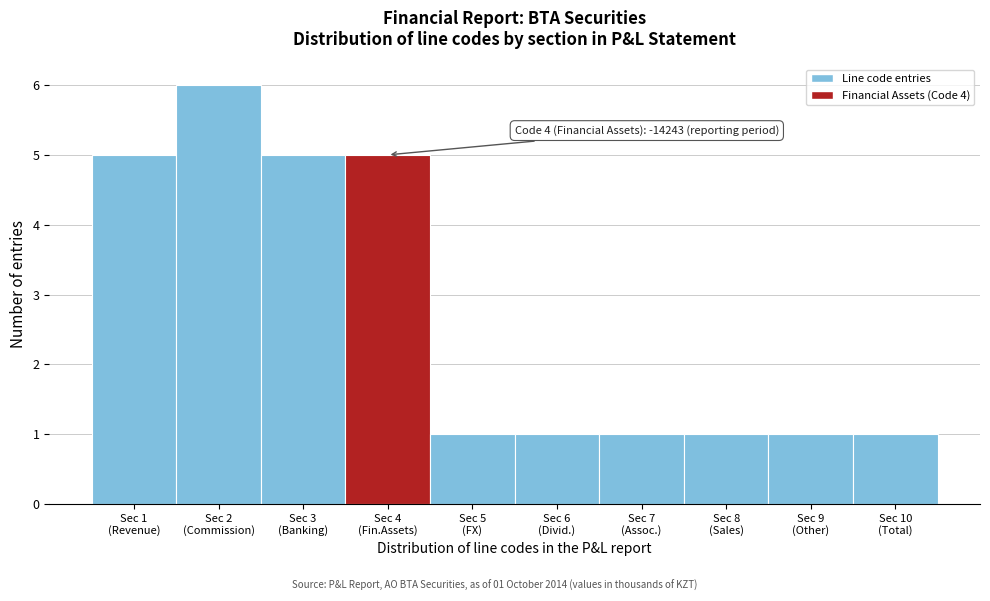

Reading left to right, what are all the values shown in this chart?

5	6	5	5	1	1	1	1	1	1